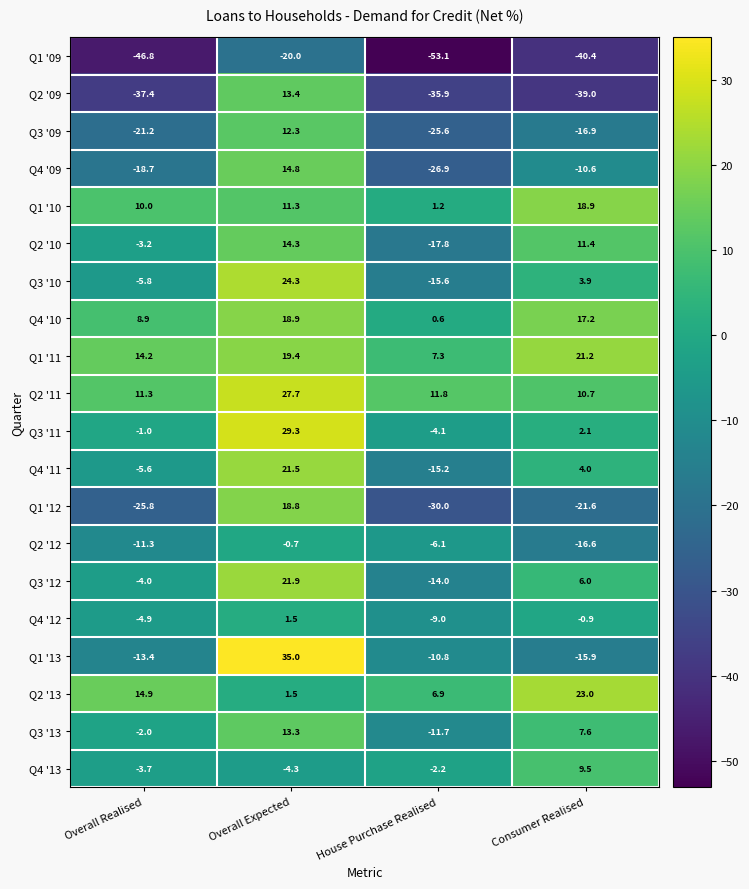

How many distinct data groups are displayed?

20